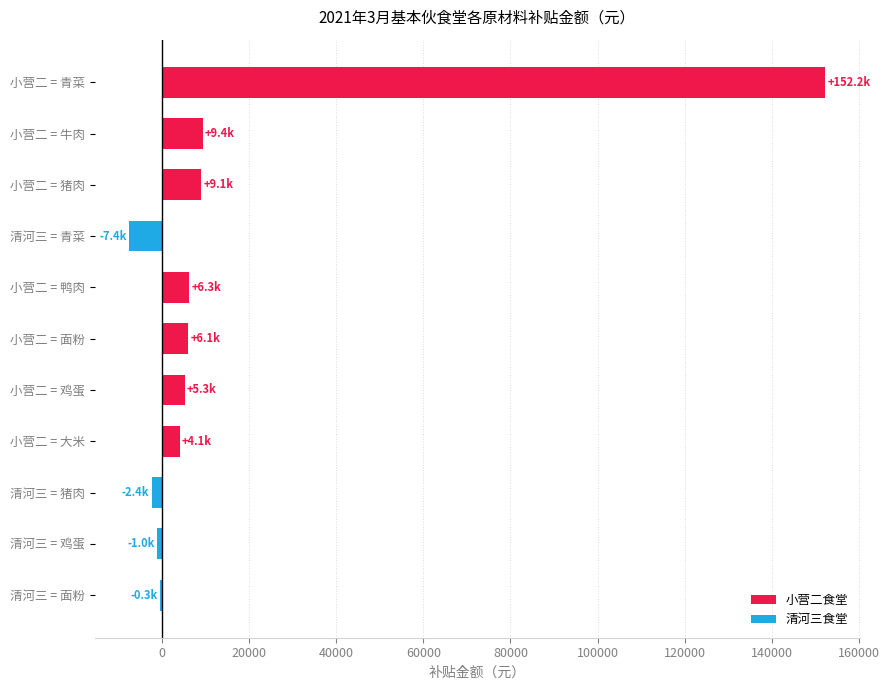

Between 清河三 = 面粉 and 小营二 = 大米, which is larger?

小营二 = 大米